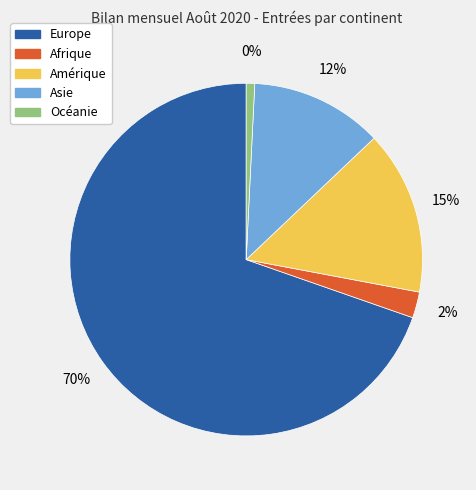

To the nearest percent, what is the difference between the largest and smallest slice percentages?

69%